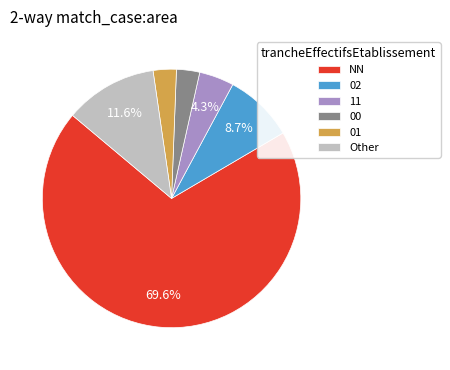

The Other slice represents 12% of the pie. True or false?

True